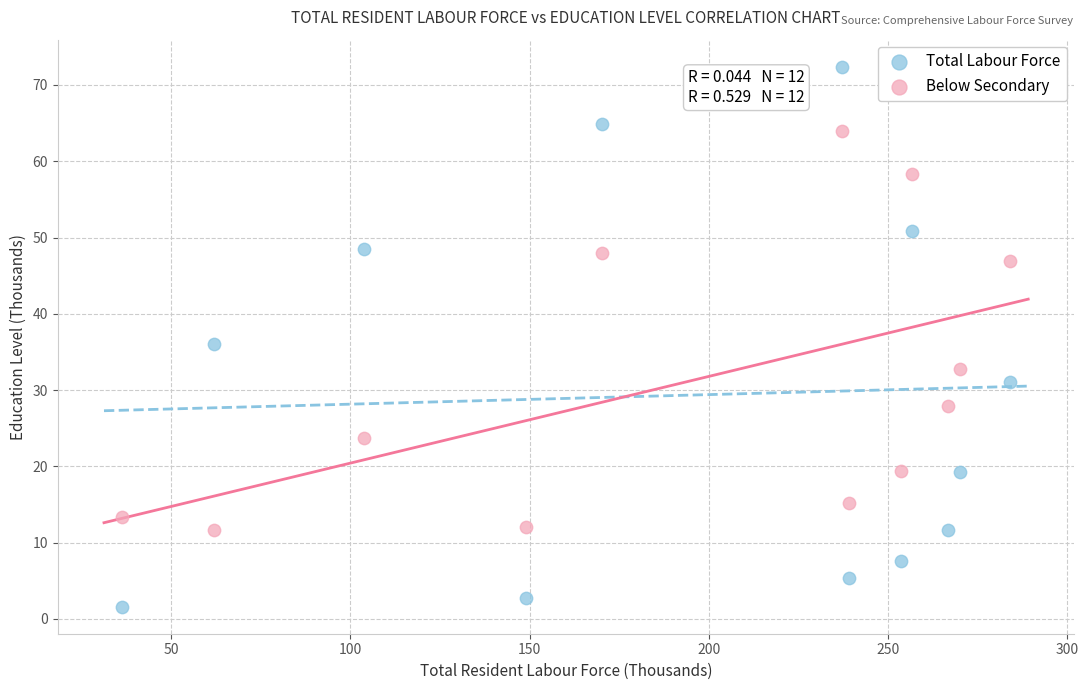

What are all the series names shown in the legend?

Total Labour Force, Below Secondary